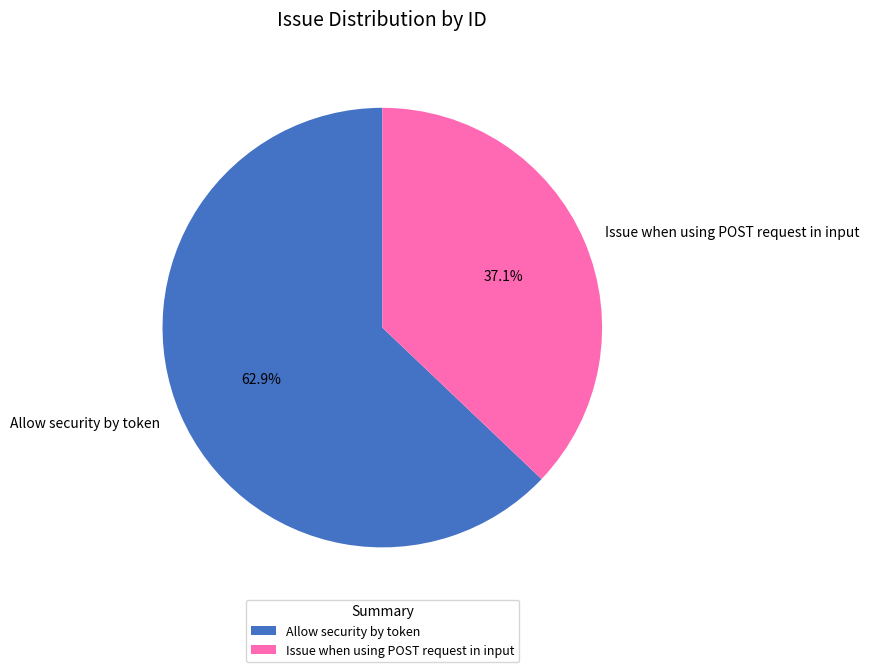

Which slice represents more than half of the pie?

Allow security by token